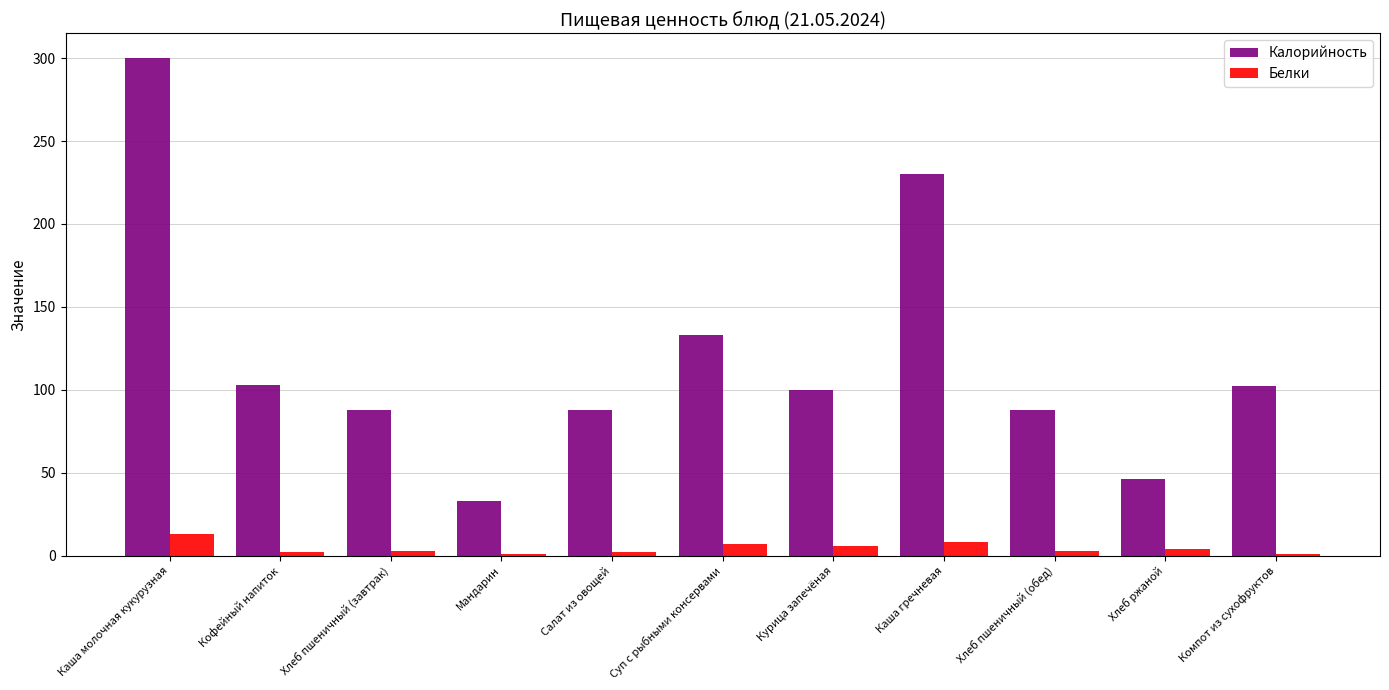

What is the total value across all series at Суп с рыбными консервами?

140